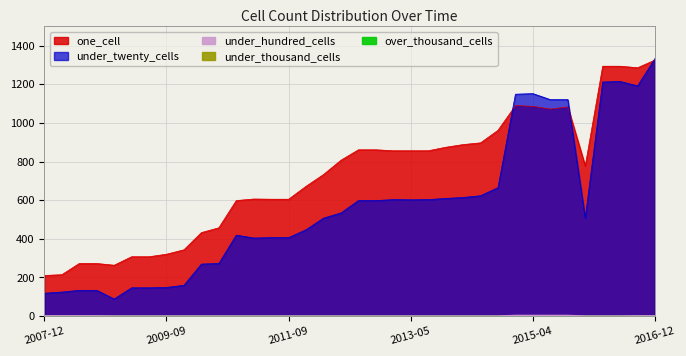

What position from the right is 2013-12-20?

12